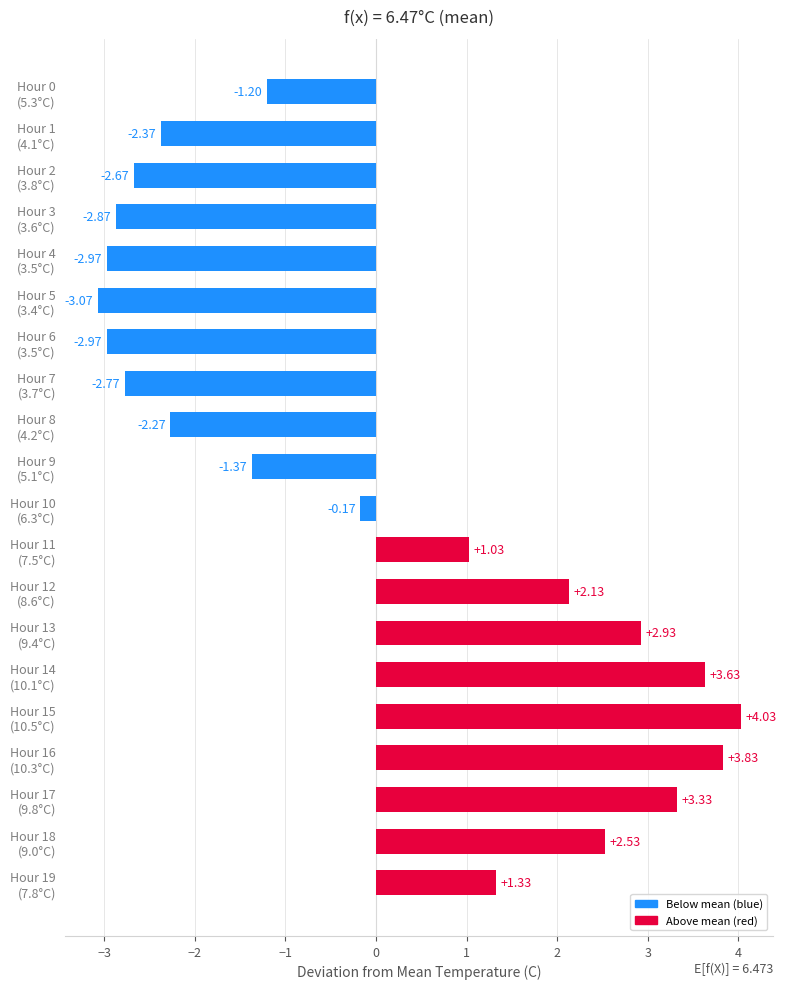

How many values are above zero?

9